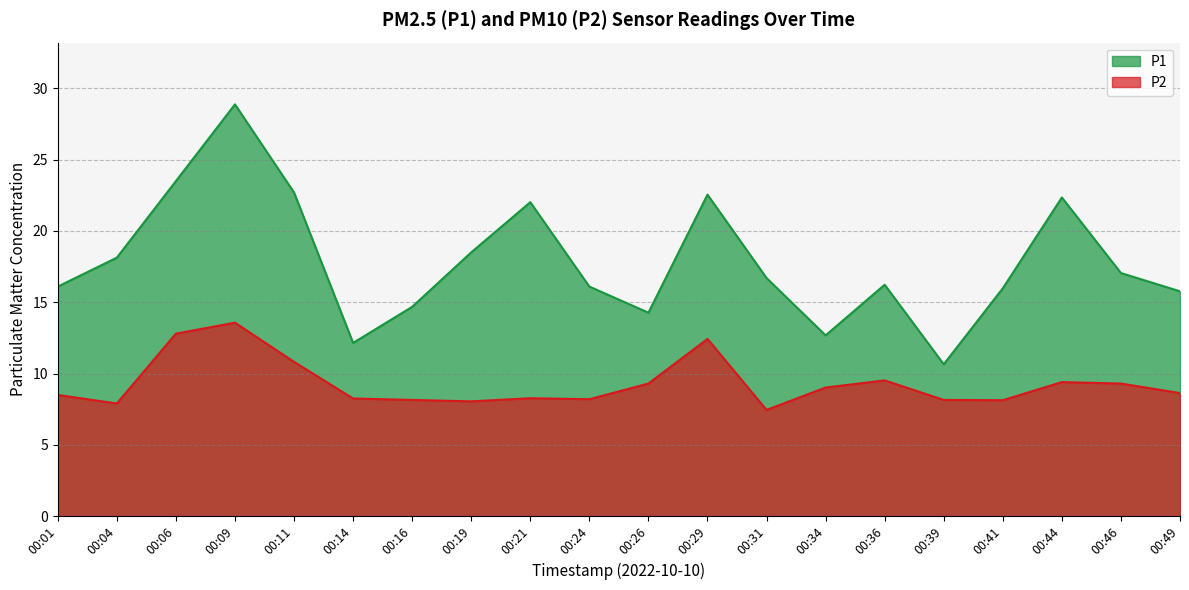

How many interior local valleys does the P1 series have?

4